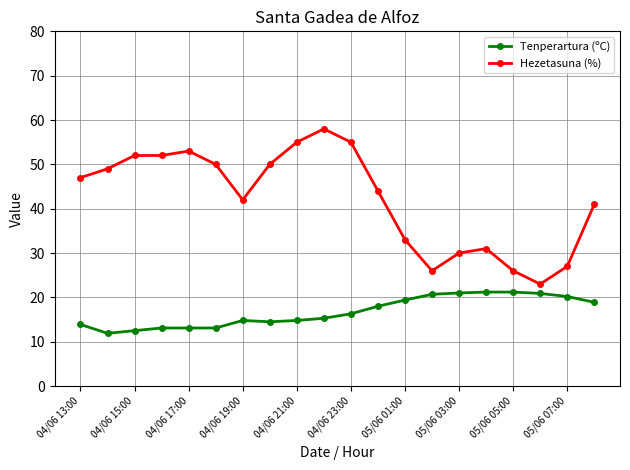

True or false: Hezetasuna (%) has more than 1 points higher than both neighbors.

True